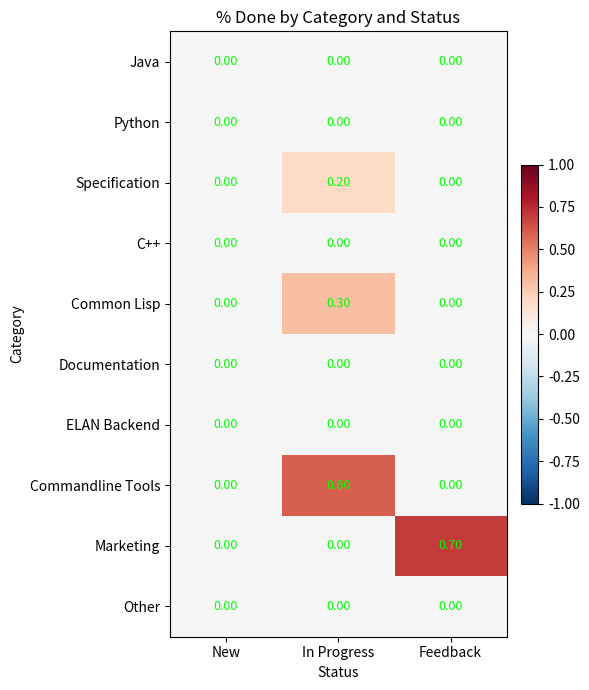

What is the difference between the maximum and second lowest values in the Common Lisp series?

0.3